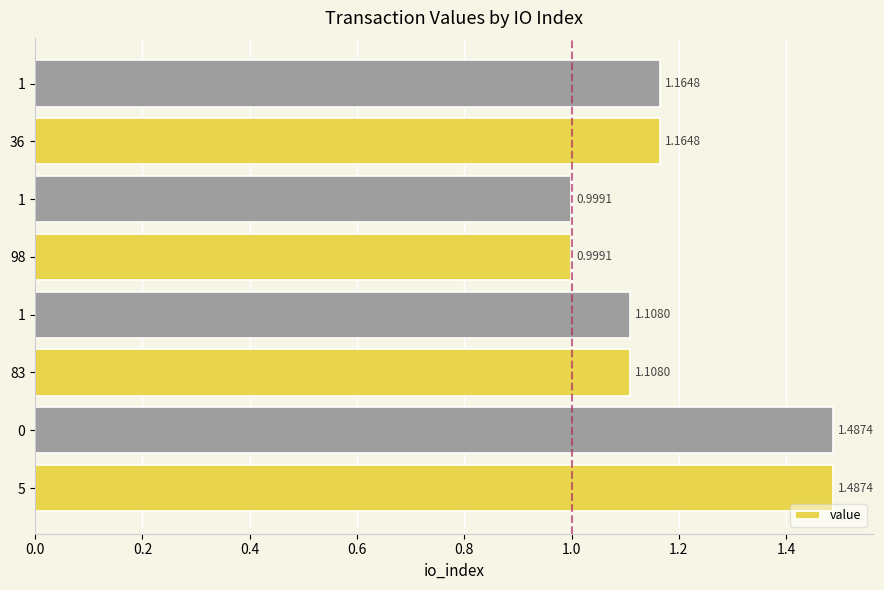

Are the bars horizontal?

Yes